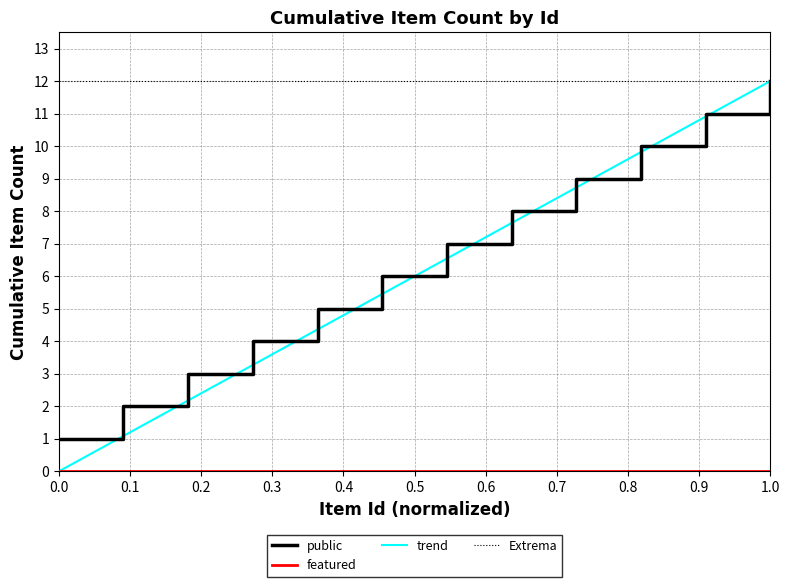

Which series has the widest spread of values?

trend